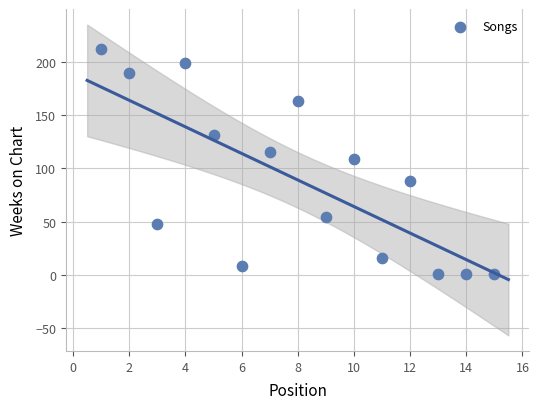

What is the range of Y values (max minus min)?

211